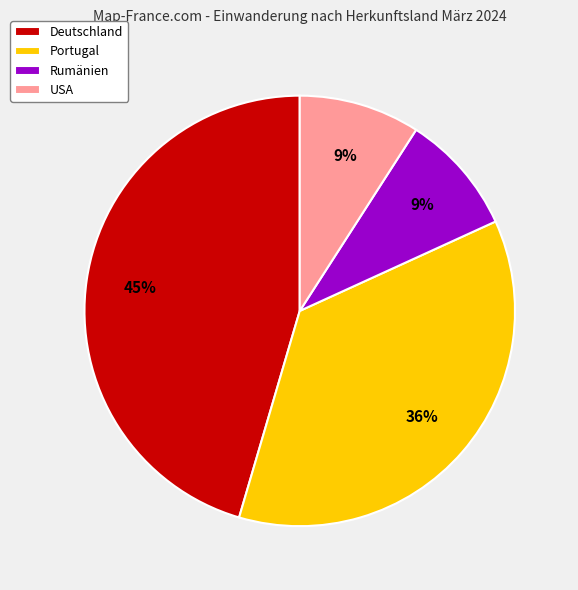

Is the sum of Deutschland and USA greater than half?

Yes